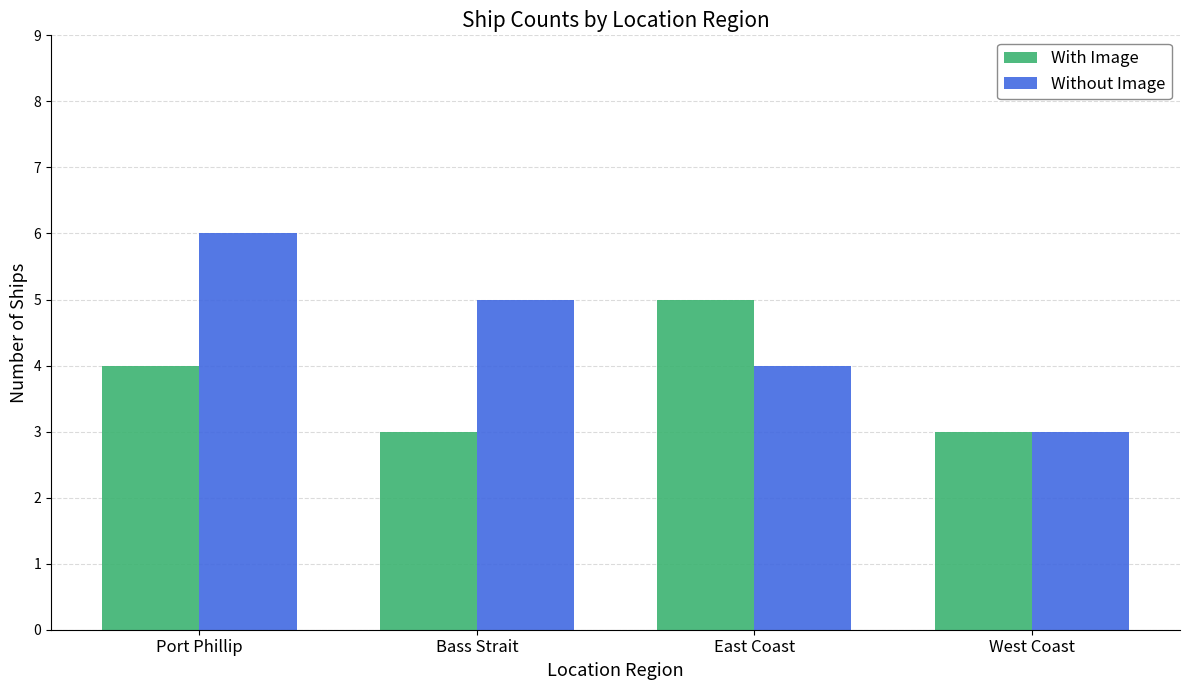

True or false: With Image has a value of 2 at Port Phillip.

False